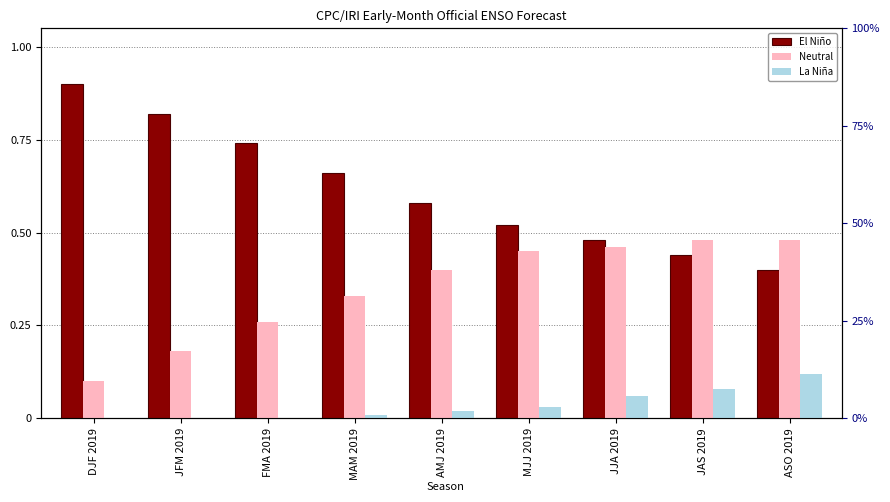

Reading right to left, what are all the values shown in this chart?

El Niño: ASO 2019=0.4	JAS 2019=0.4	JJA 2019=0.5	MJJ 2019=0.5	AMJ 2019=0.6	MAM 2019=0.7	FMA 2019=0.7	JFM 2019=0.8	DJF 2019=0.9
Neutral: ASO 2019=0.5	JAS 2019=0.5	JJA 2019=0.5	MJJ 2019=0.5	AMJ 2019=0.4	MAM 2019=0.3	FMA 2019=0.3	JFM 2019=0.2	DJF 2019=0.1
La Niña: ASO 2019=0.1	JAS 2019=0.1	JJA 2019=0.1	MJJ 2019=0.0	AMJ 2019=0.0	MAM 2019=0.0	FMA 2019=0.0	JFM 2019=0.0	DJF 2019=0.0